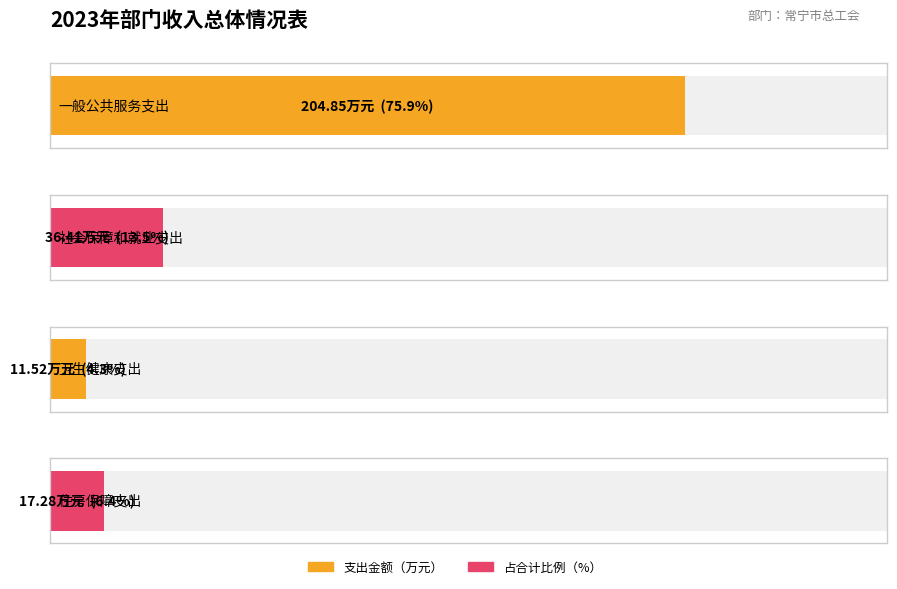

What is the maximum value for 合计?

204.8